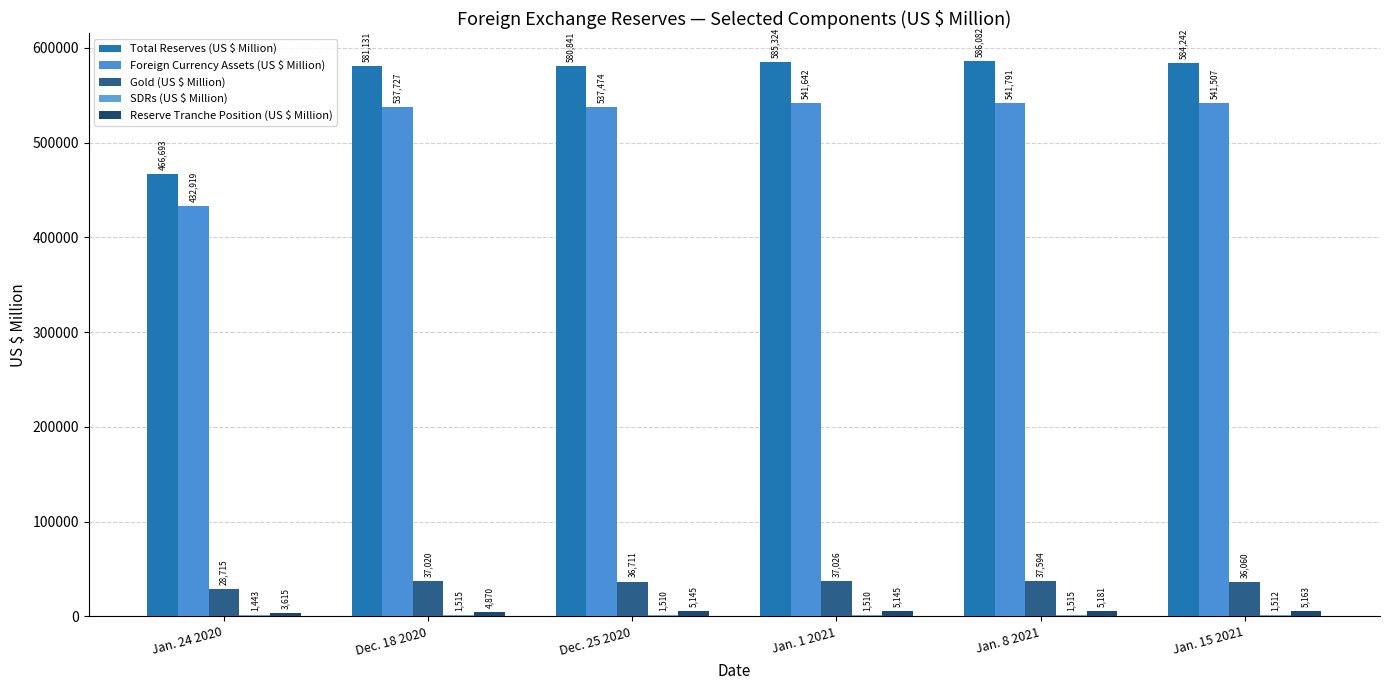

What is the average value of the Foreign Currency Assets (US $ Million) series?

522177